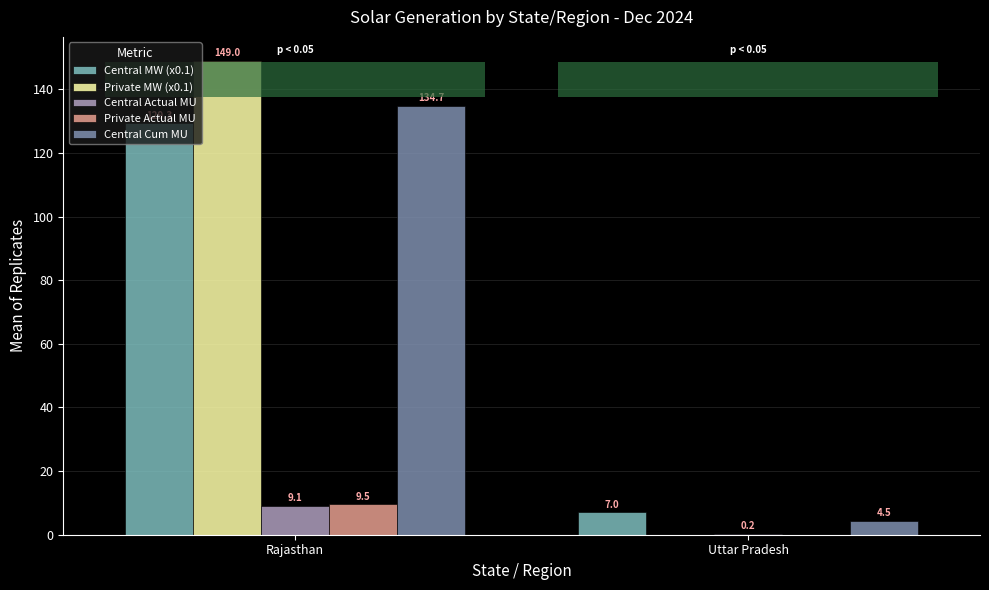

How many groups of bars are there?

2